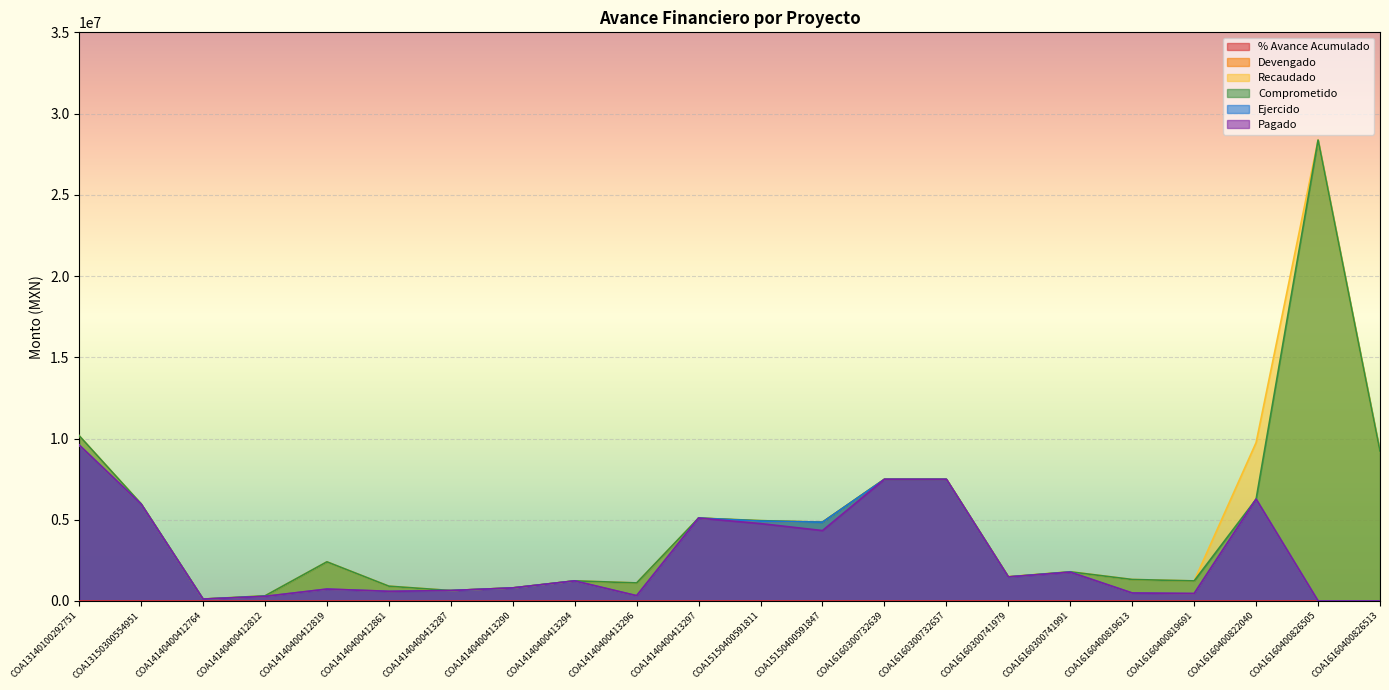

List the series in order of their peak value, lowest first.

% Avance Acumulado, Ejercido, Pagado, Devengado, Recaudado, Comprometido